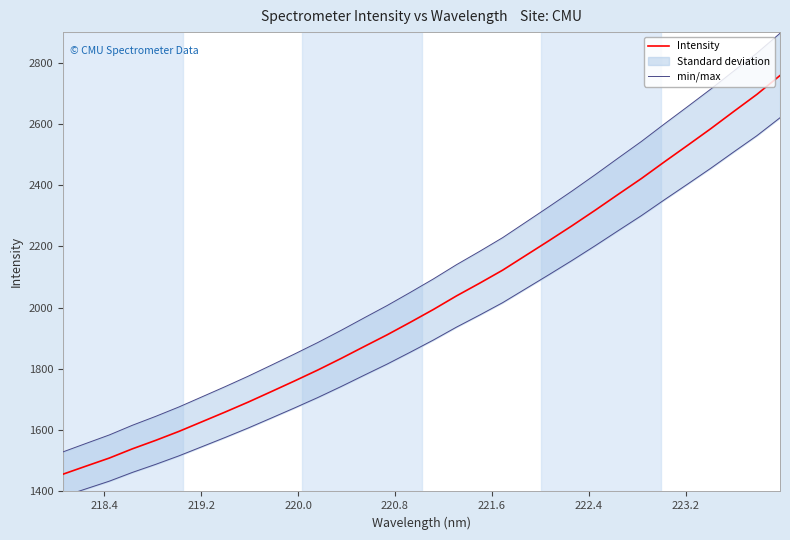

What is the lowest value of the Intensity series?

1456.4